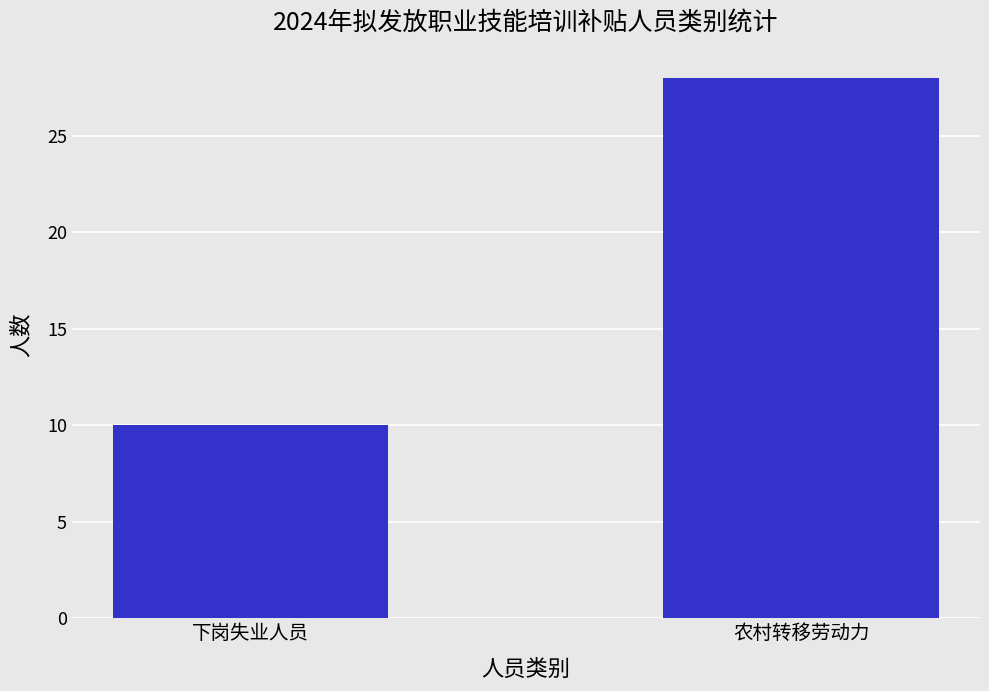

True or false: the data shows 10 at 下岗失业人员.

True